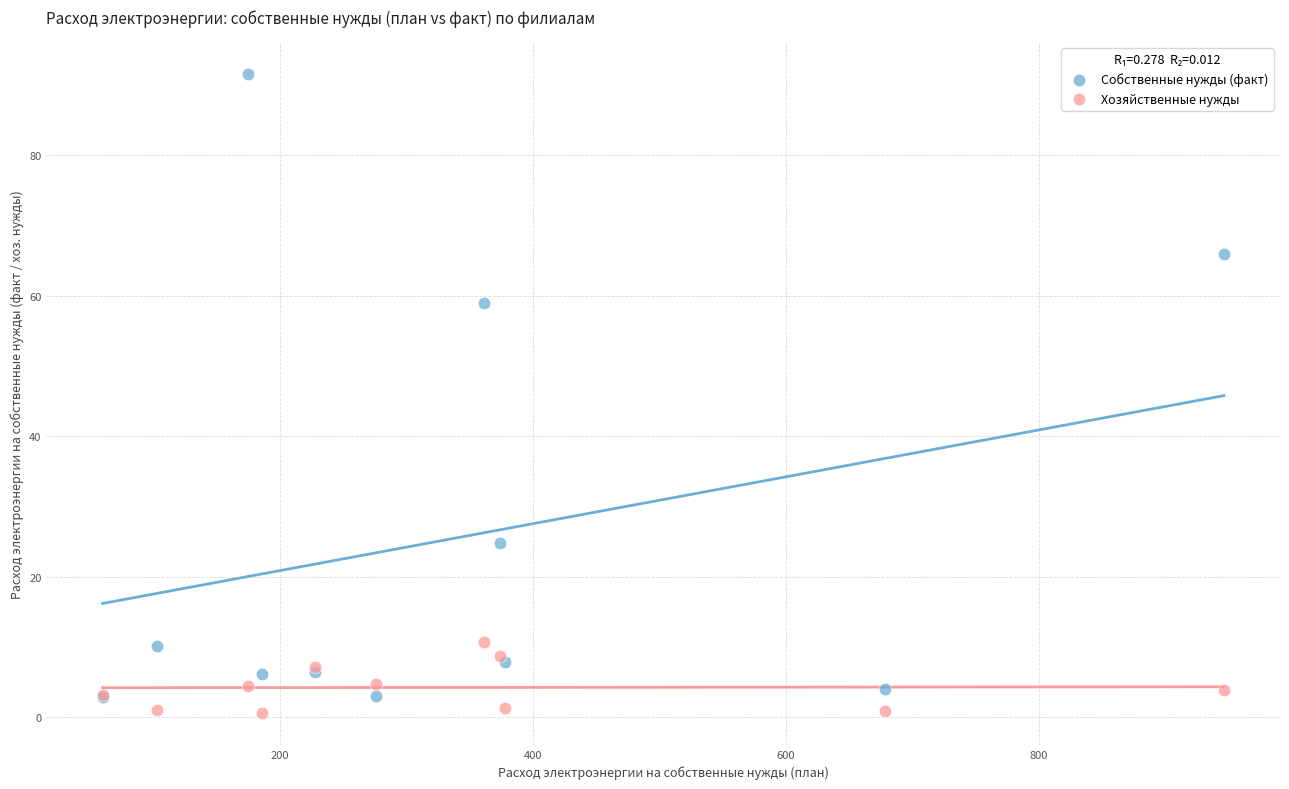

Across all series, what Y value is closest to 46?

59.0